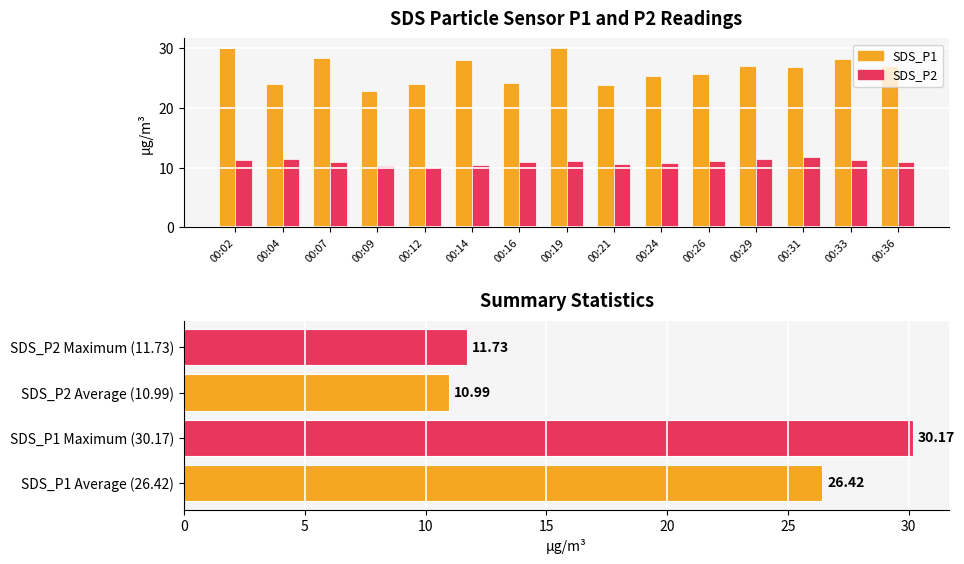

At how many categories does at least one series exceed 12?

15